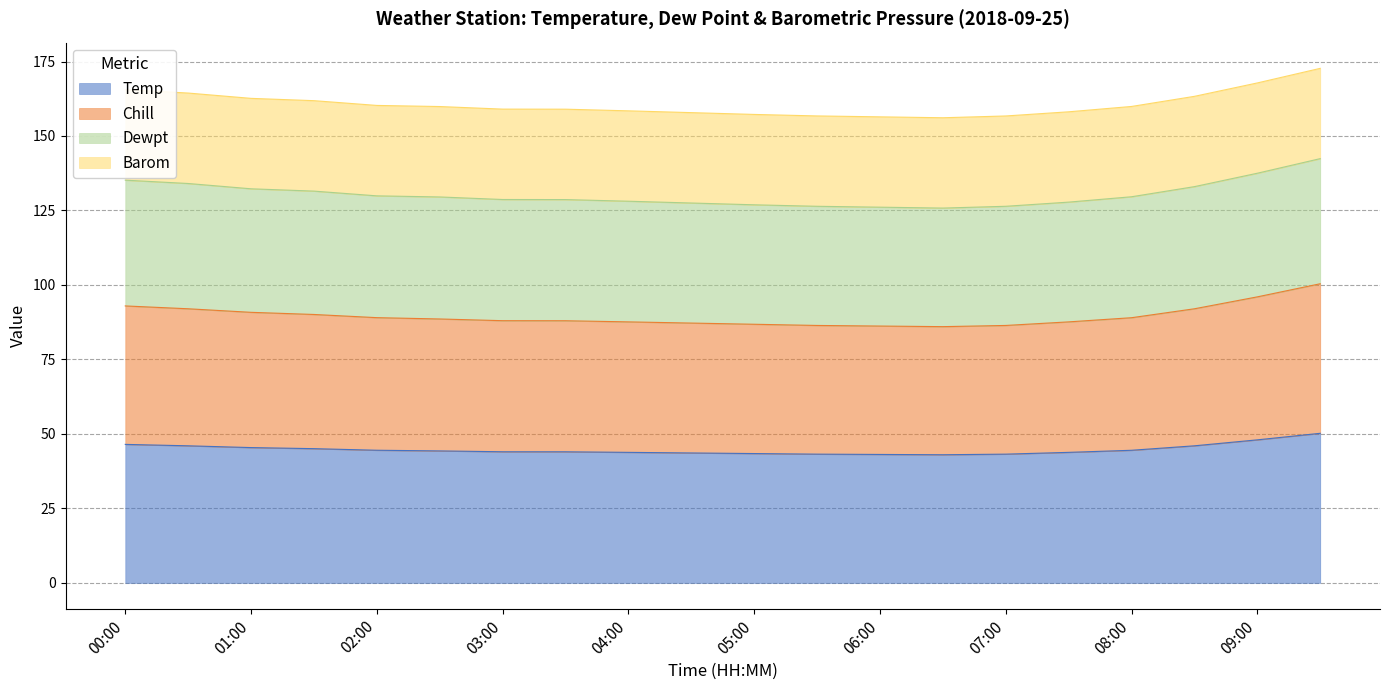

How many lines are shown in the chart?

4